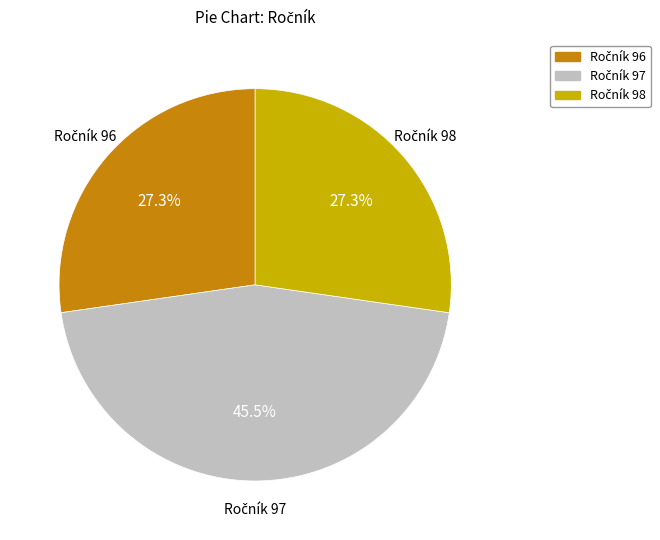

Is there any slice that represents more than half of the pie?

No